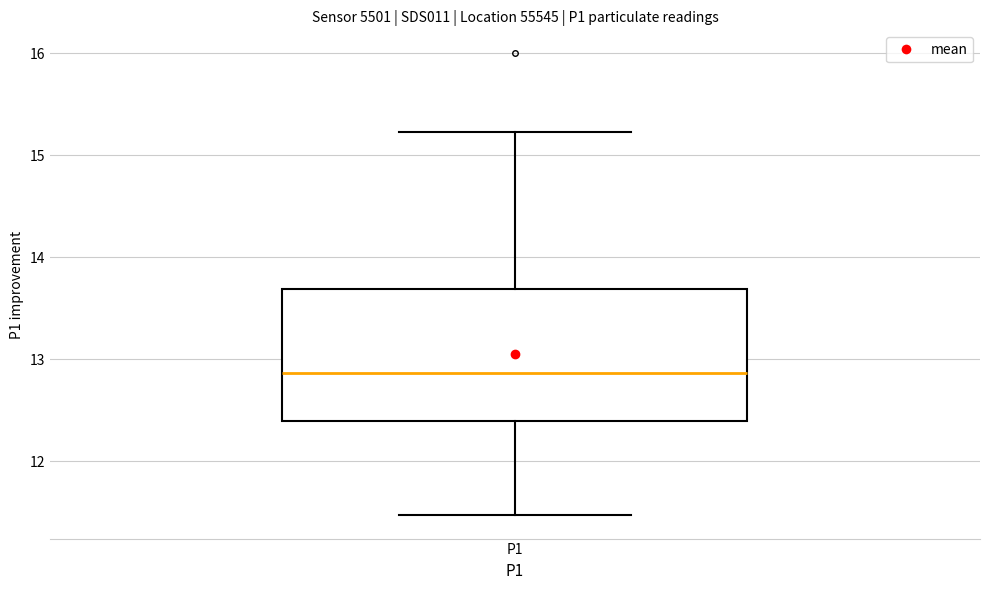

Transcribe this box plot: give where the median line is, the range the box spans, and where the two whiskers end, as read against the y-axis. The values are not printed on the chart, so give them approximately, as read against the axis.

median 12.9, box 12.4 to 13.7, whiskers 11.5 to 15.2